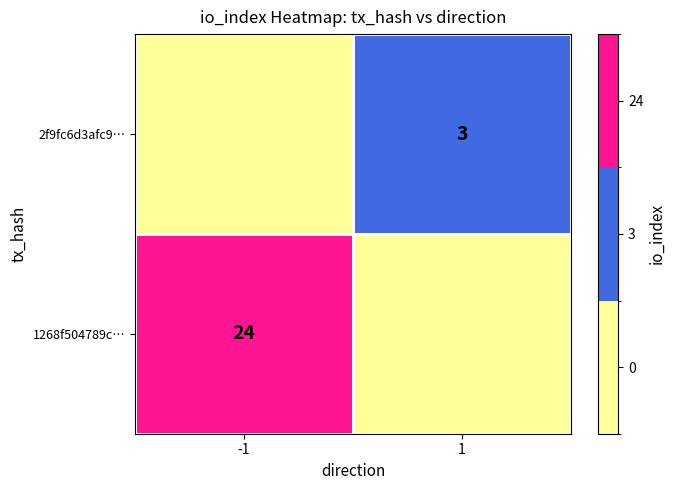

Is the value of 1268f504789c… at -1 greater than the value of 2f9fc6d3afc9… at 1?

Yes